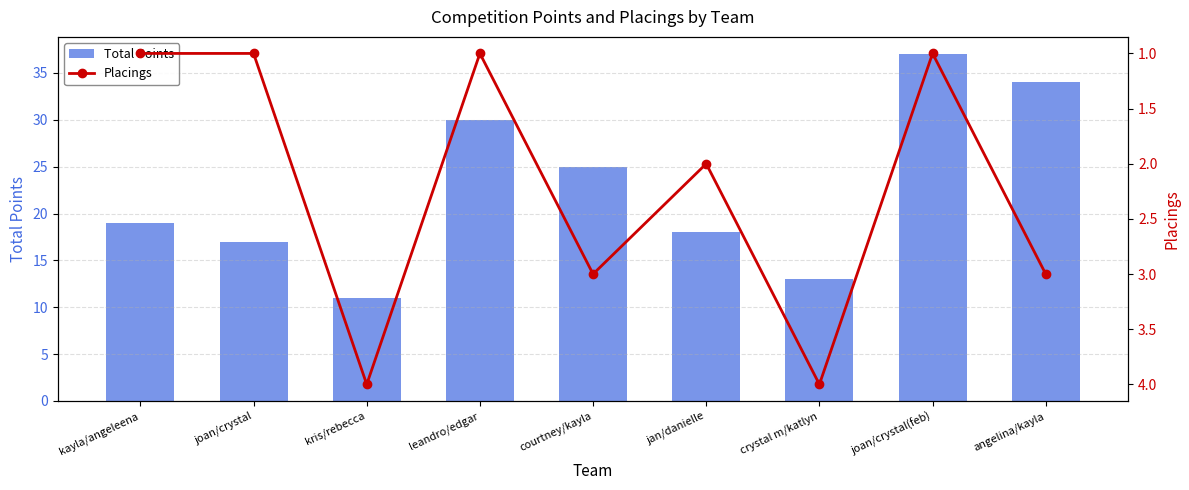

How many data points in Total Points are less than 19?

4